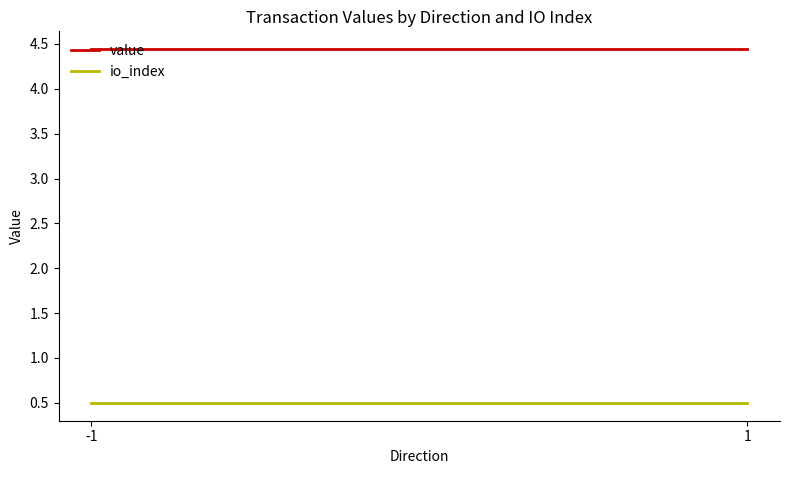

Is it true that value equals 1.7 at -1?

False